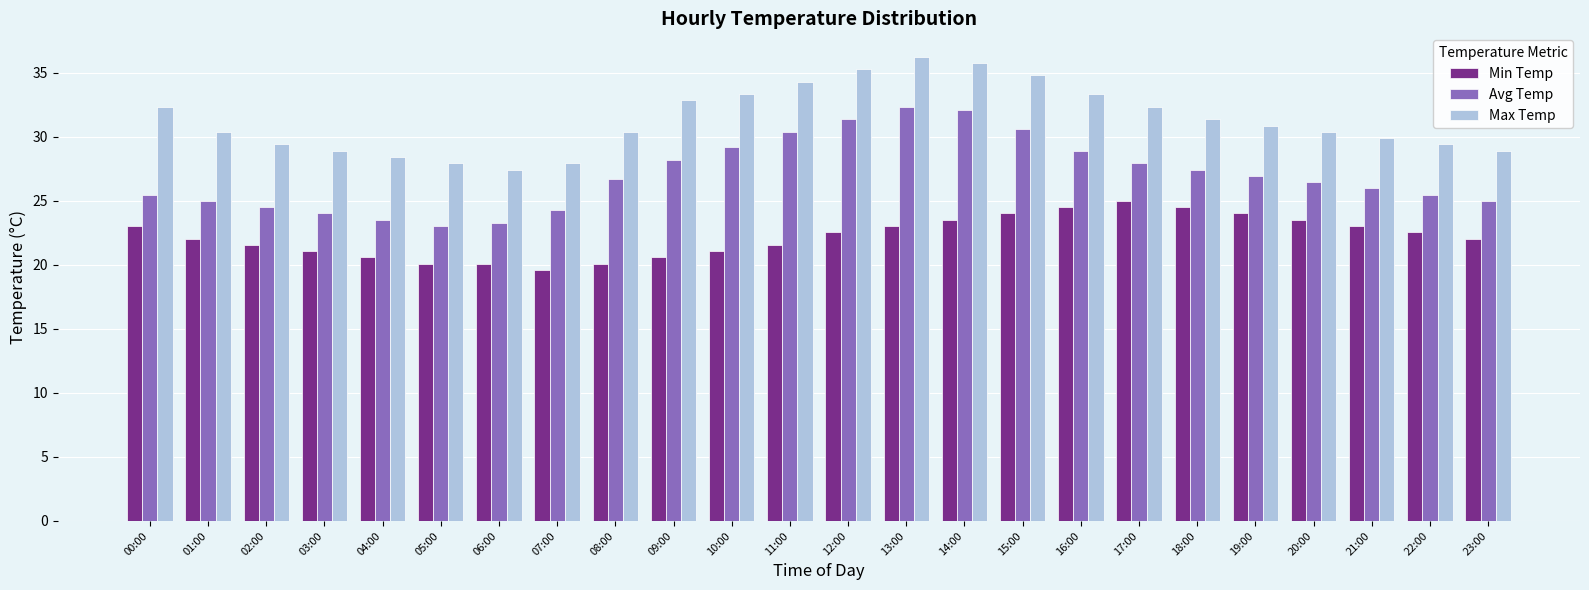

The Avg Temp series shows 26.0 at 21:00. True or false?

True